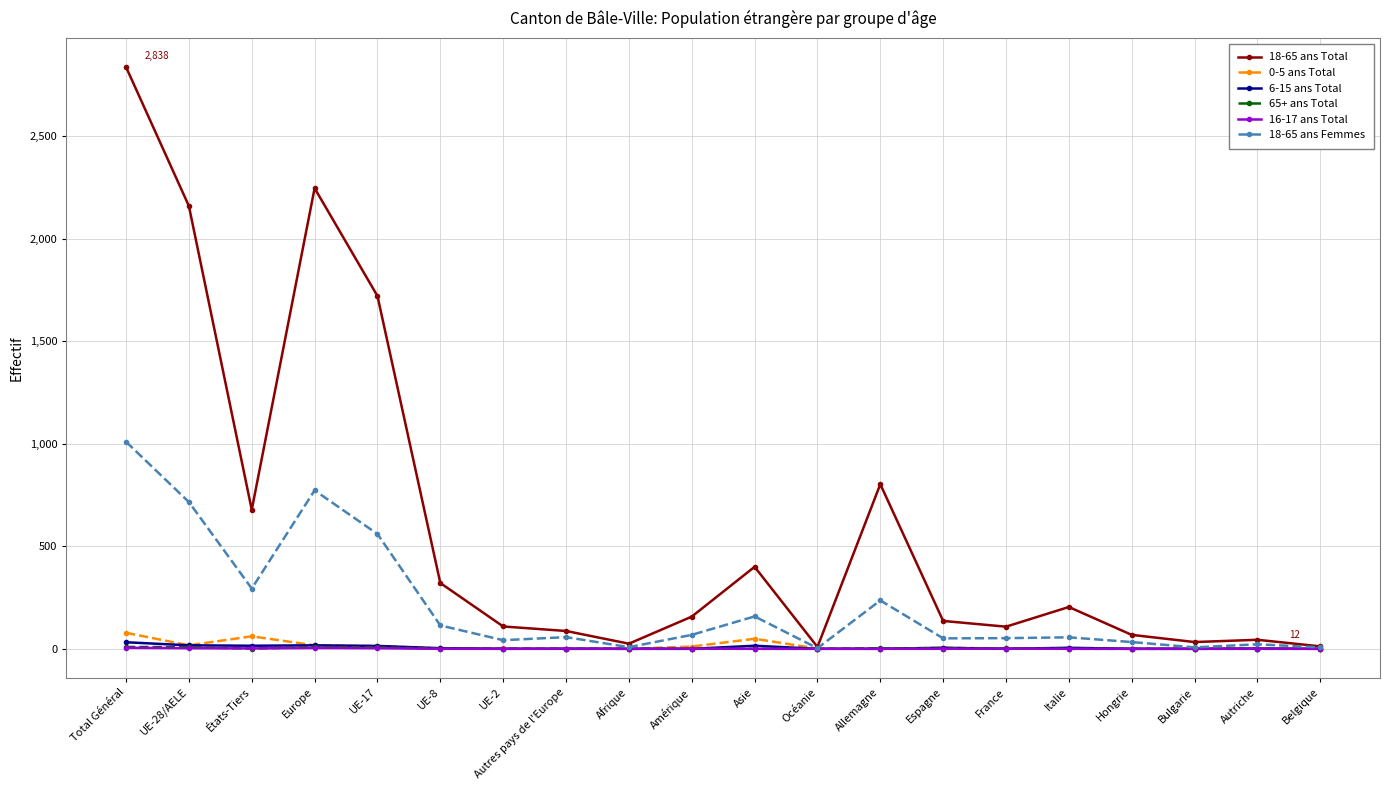

True or false: 18-65 ans Total has more than 1 interior local peaks.

True